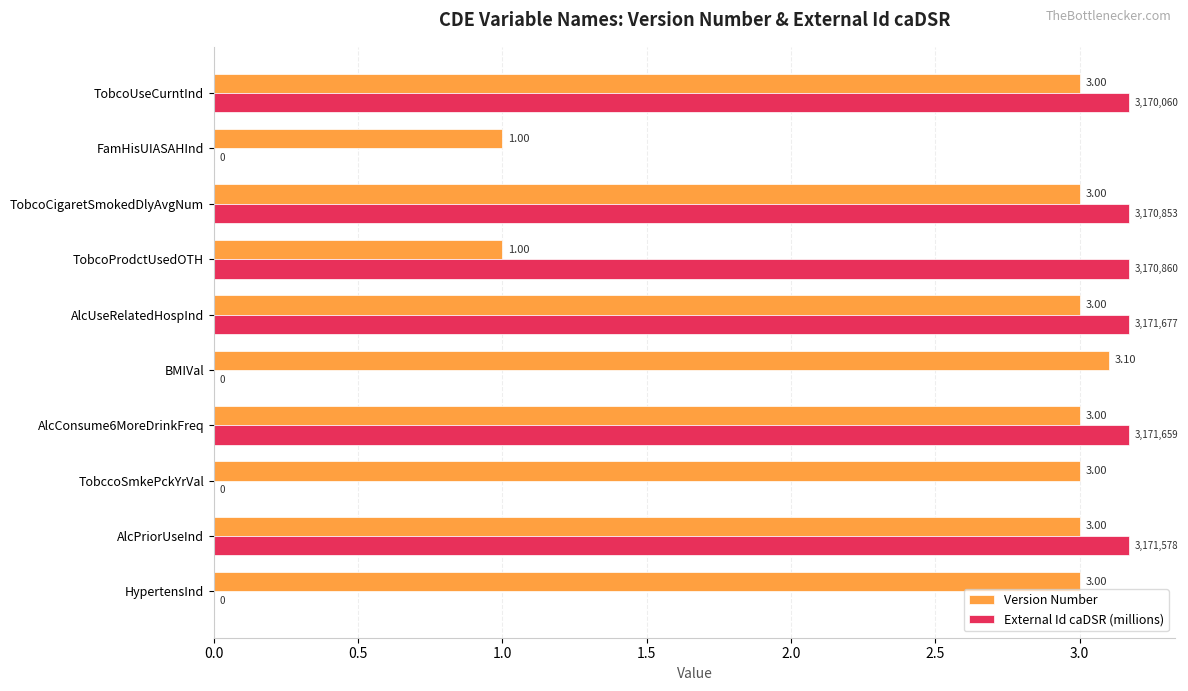

Count the number of categories in the chart.

10